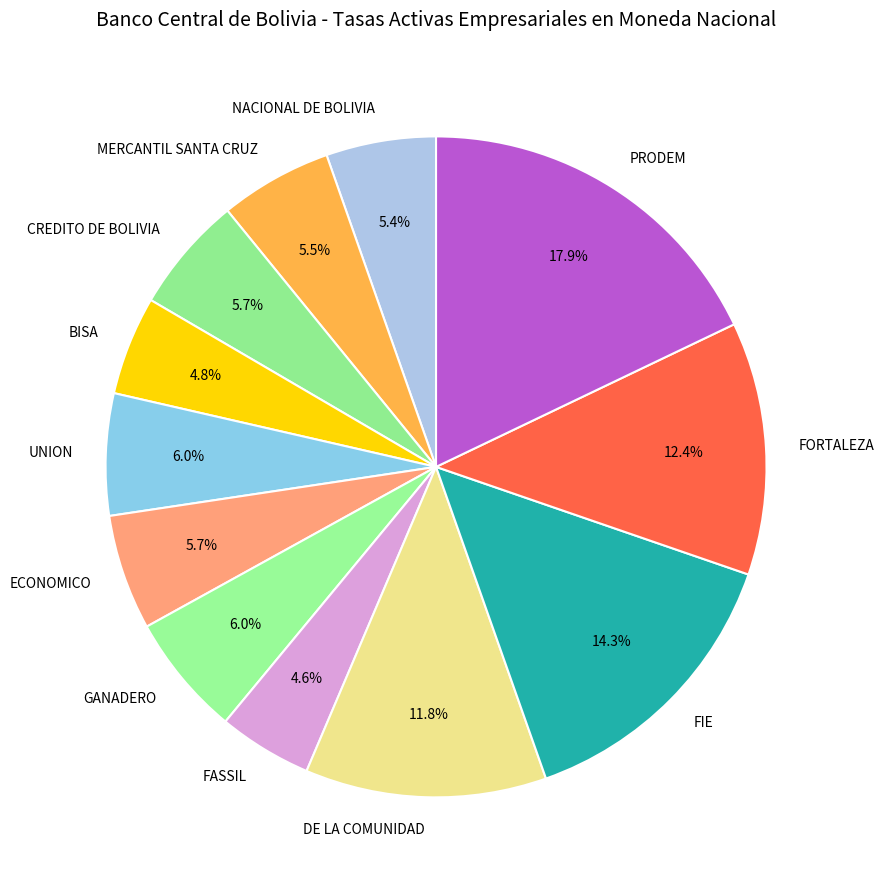

What portion of the pie excludes DE LA COMUNIDAD?

88.2%